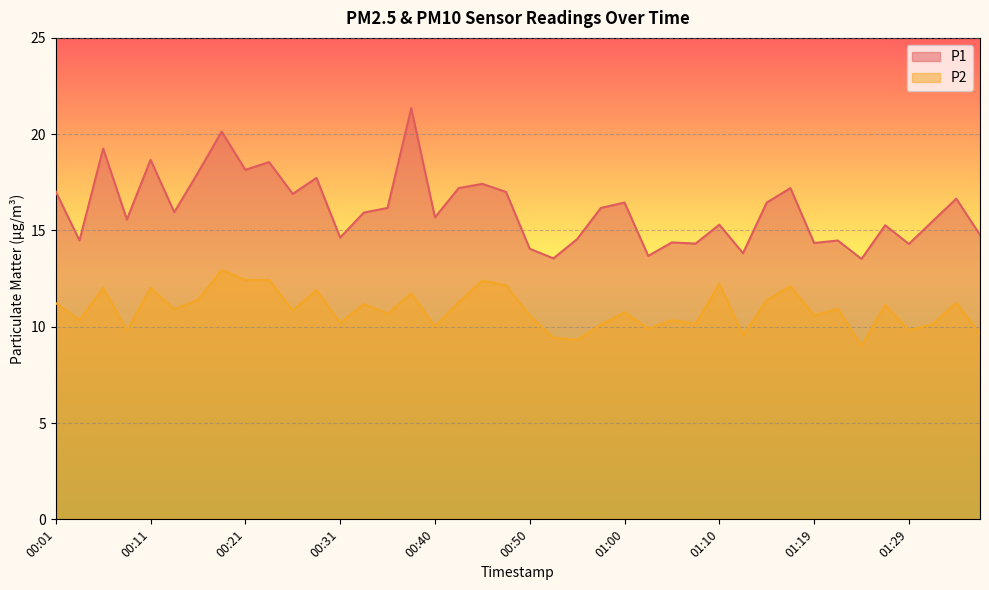

Is it true that P1 equals 14.3 at 01:29?

True